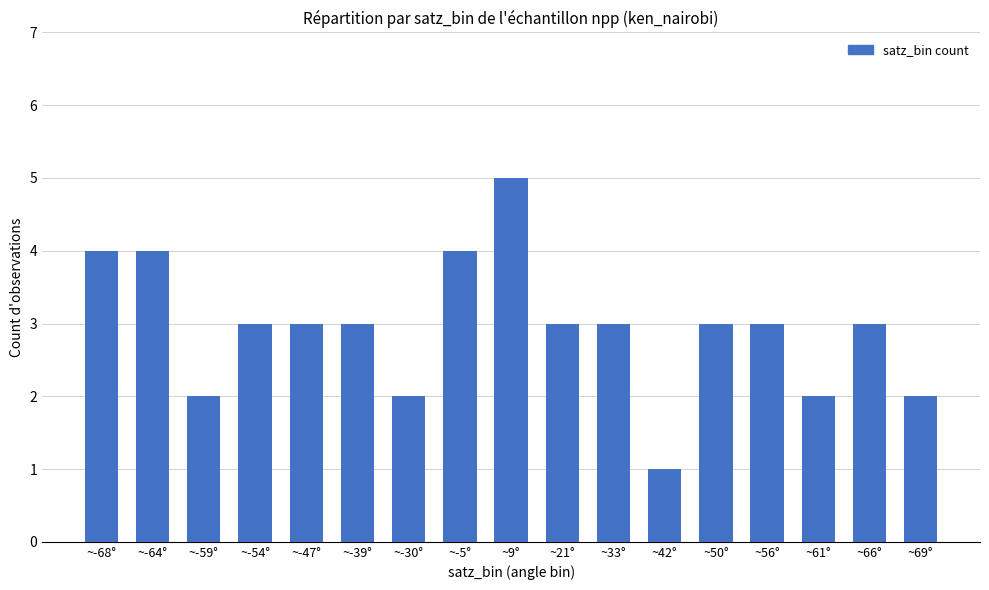

What is the label of the 1st bar from the right?

~69°